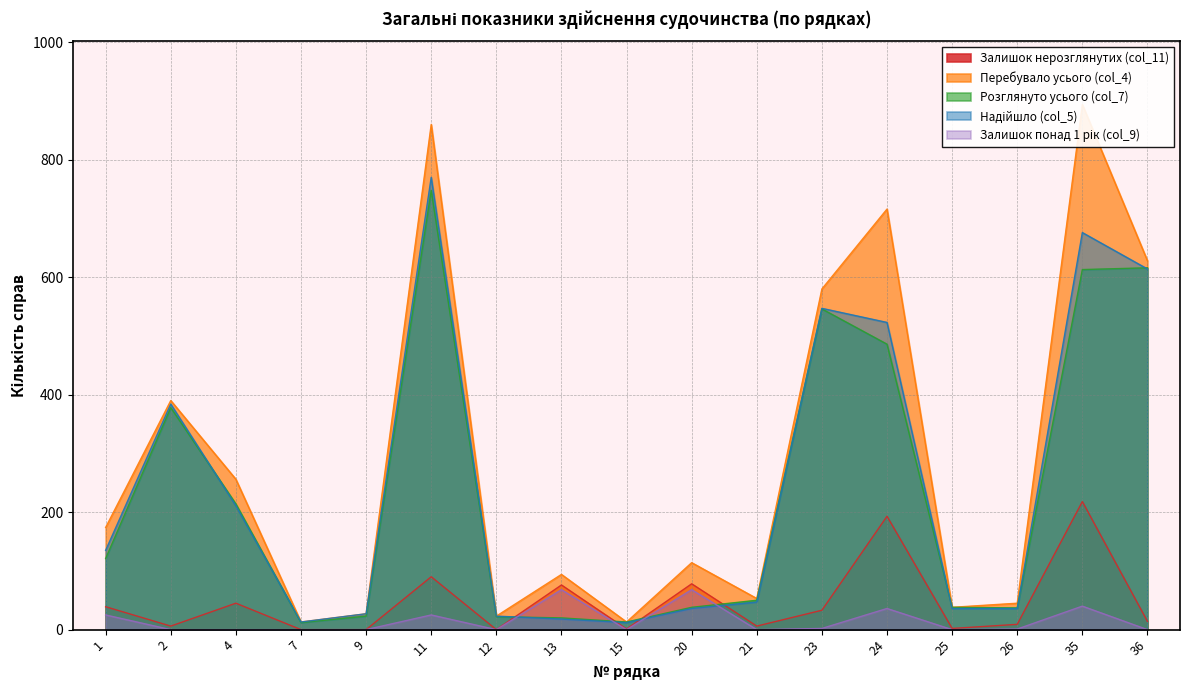

True or false: Перебувало усього (col_4) and Розглянуто усього (col_7) cross at least once.

False